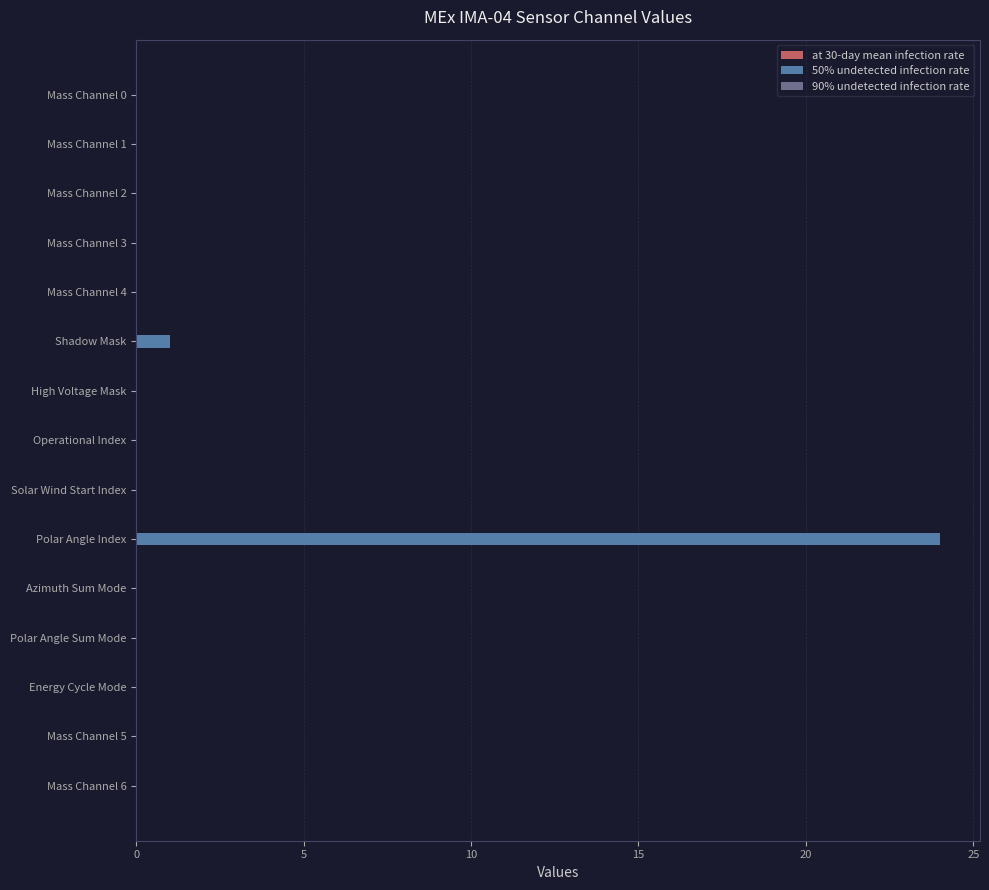

Count the number of categories in the chart.

15